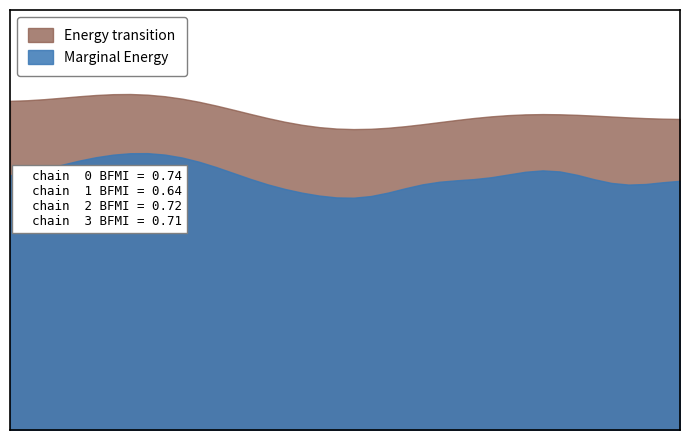

What is the approximate value of Marginal Energy at 00:27?

9.0